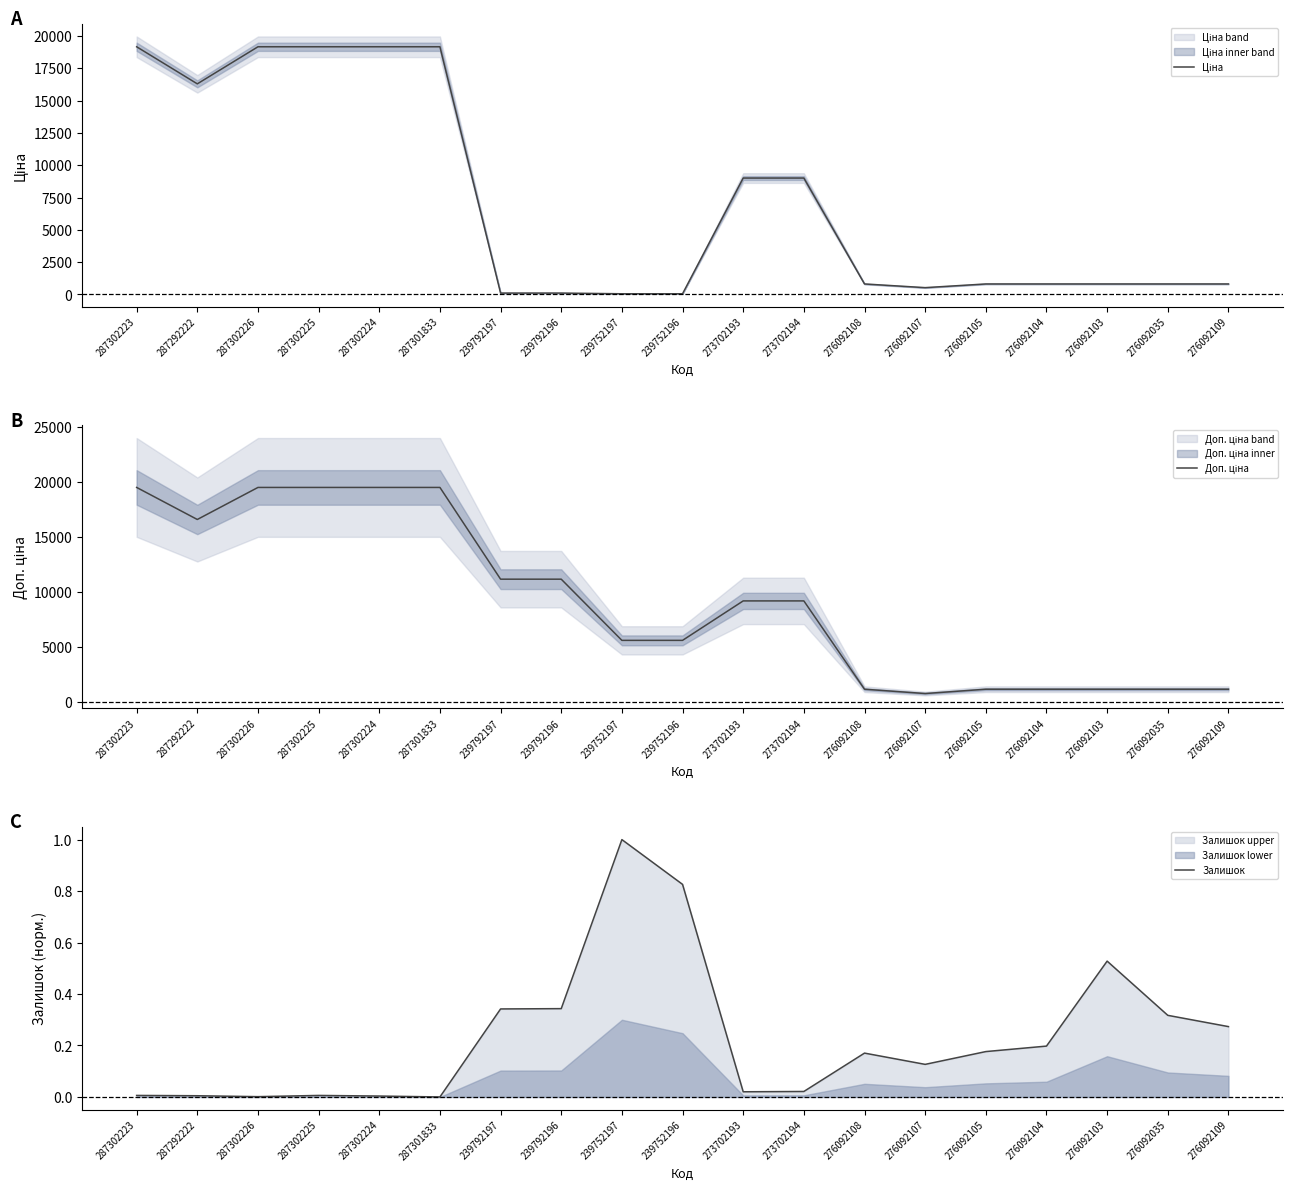

Which label corresponds to the smallest value in the chart?

287301833